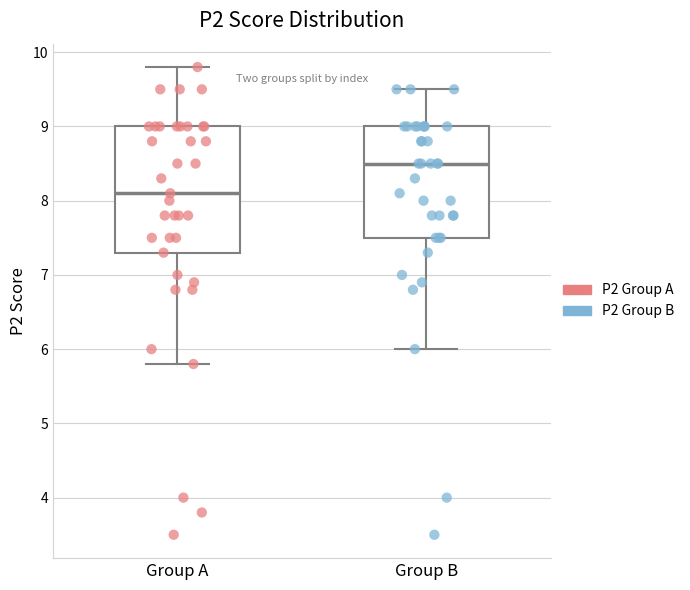

Reading left to right, transcribe this box plot: for each box, give where its median line is, the range the box spans, and where its two whiskers end, as read against the y-axis. The values are not printed on the chart, so give them approximately, as read against the axis.

Group A: median 8.1, box 7.3 to 9.0, whiskers 5.8 to 9.8
Group B: median 8.5, box 7.5 to 9.0, whiskers 6.0 to 9.5